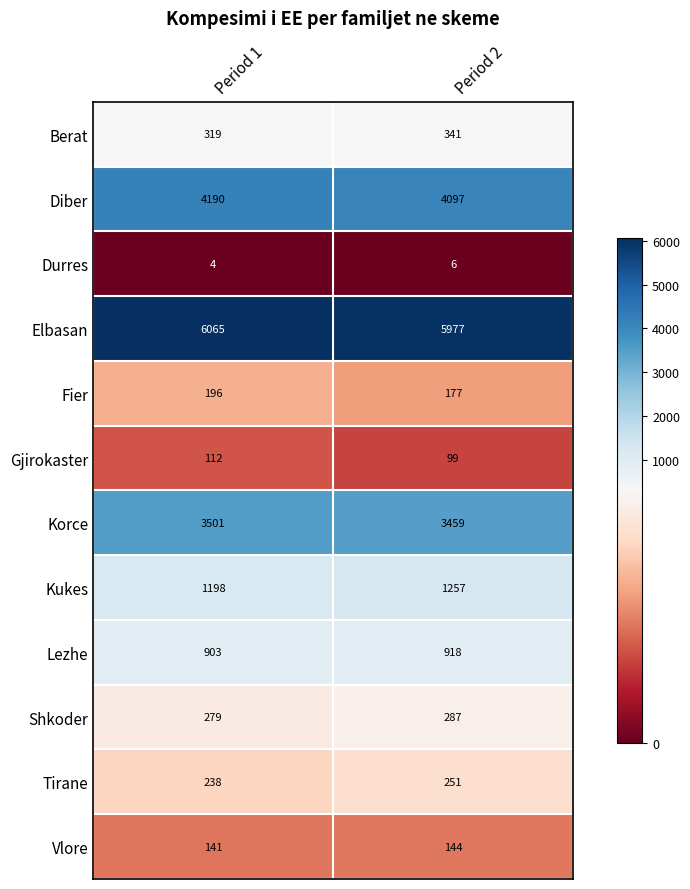

What is the difference between the Lezhe values at Period 2 and Period 1?

15